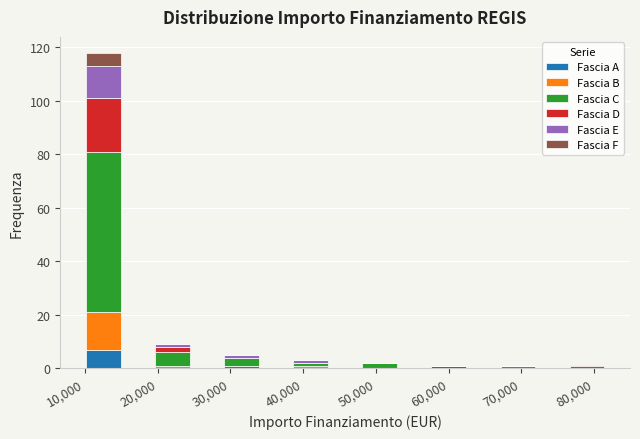

Reading left to right, transcribe this chart: for each stacked bar, give the range it covers on the x-axis and its total height. Neither the bar edges nor the heights are printed on the chart, so give them approximately, as read against the axes.

10000 to 15000: 118
15000 to 20000: 0
20000 to 24000: 10
24000 to 29000: 0
29000 to 34000: 6
34000 to 39000: 0
39000 to 43000: 4
43000 to 48000: 0
48000 to 53000: 2
53000 to 58000: 0
58000 to 62000: under 2
62000 to 67000: 0
67000 to 72000: under 2
72000 to 77000: 0
77000 to 81000: under 2